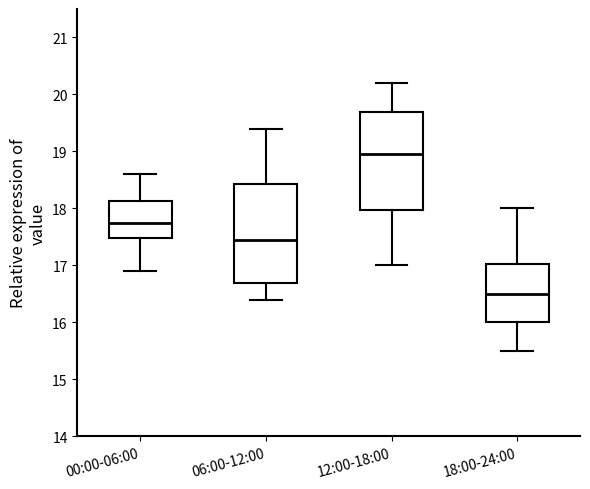

Where is the lower edge of the box for 06:00-12:00 on the y-axis? The values are not printed on the chart, so give them approximately, as read against the axis.

16.7